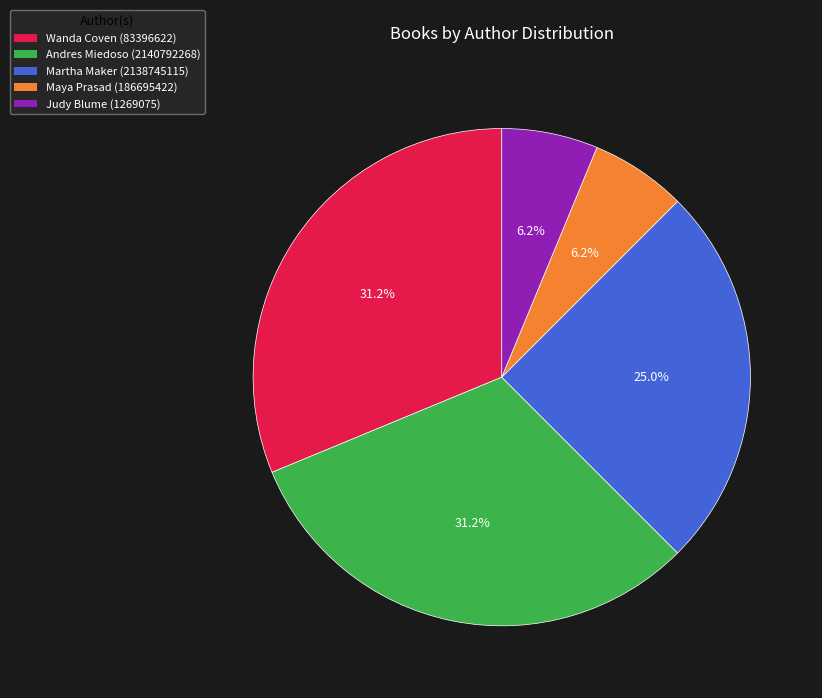

Is it true that Andres Miedoso (2140792268) is 44% of the pie?

False